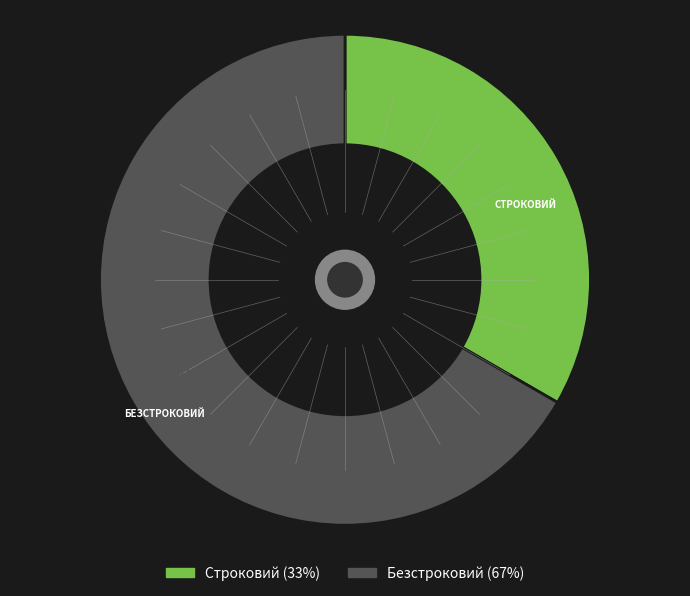

What is the smallest slice in the pie chart?

Строковий